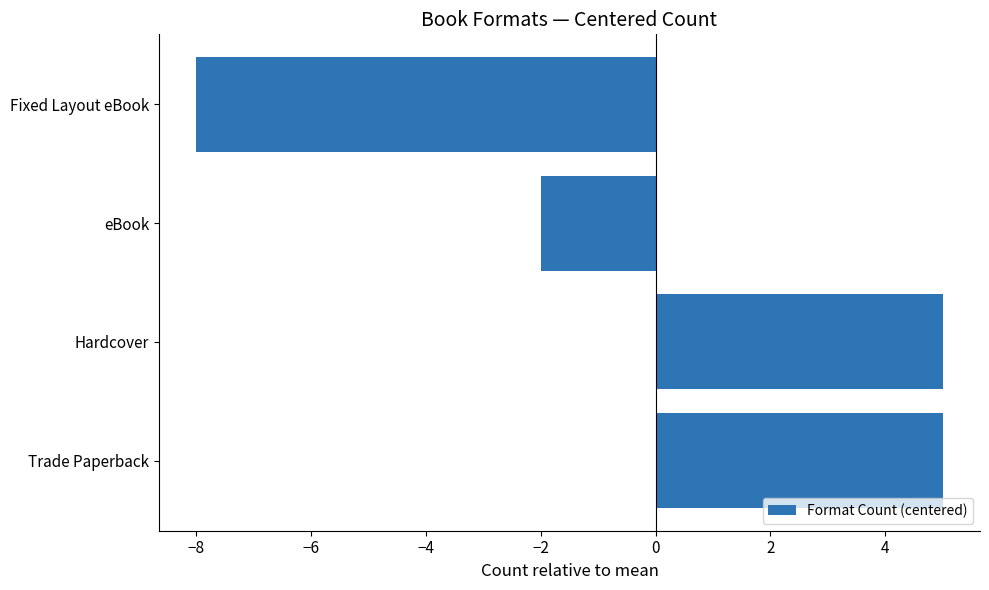

Does the chart contain stacked bars?

No